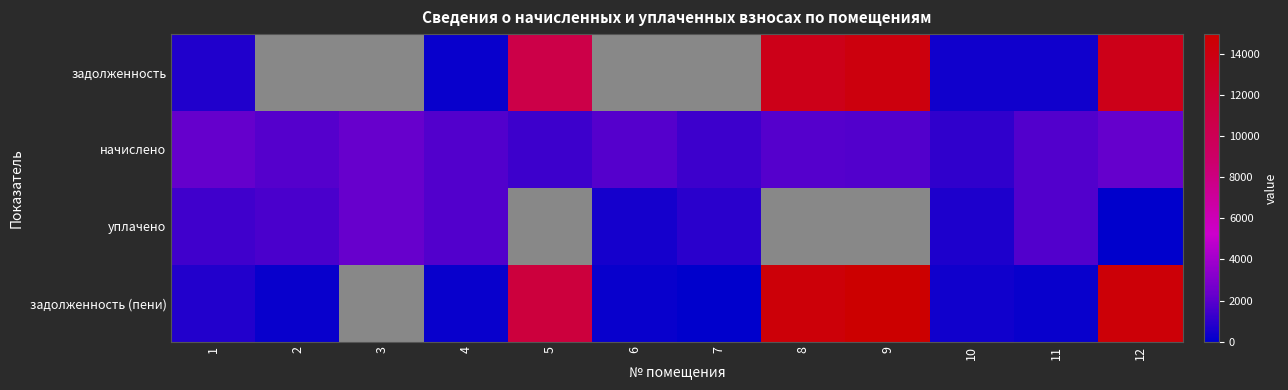

Reading left to right, extract all data points from this chart.

задолженность: 1=754.4	2=0.0	3=0.0	4=203.4	5=10738.8	6=0.0	7=0.0	8=13574.3	9=14111.9	10=360.9	11=407.6	12=13561.0
начислено: 1=2263.1	2=1897.8	3=2285.5	4=1831.0	5=1390.0	6=1897.8	7=1358.8	8=1897.8	9=1826.5	10=1082.6	11=1831.0	12=2245.3
уплачено: 1=1454.0	2=1686.3	3=2289.8	4=1831.0	5=0.0	6=473.4	7=992.5	8=0.0	9=0.0	10=695.5	11=1823.9	12=0.6
задолженность (пени): 1=809.2	2=210.8	3=0.0	4=203.4	5=11401.2	6=210.2	7=8.0	8=14478.6	9=14982.3	10=387.1	11=203.2	12=14569.9